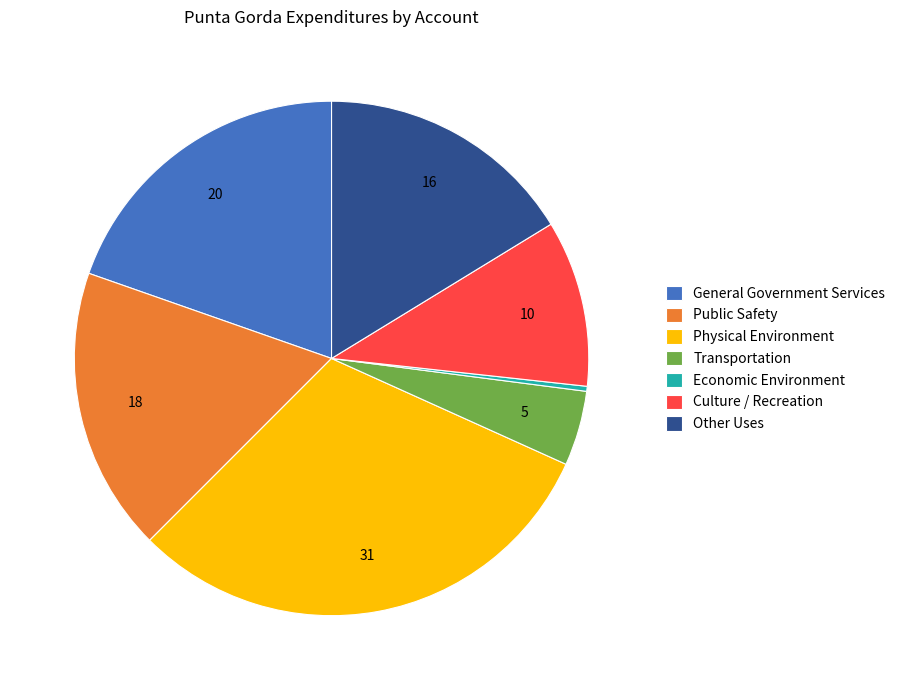

Rank the categories by value from lowest to highest.

Economic Environment, Transportation, Culture / Recreation, Other Uses, Public Safety, General Government Services, Physical Environment